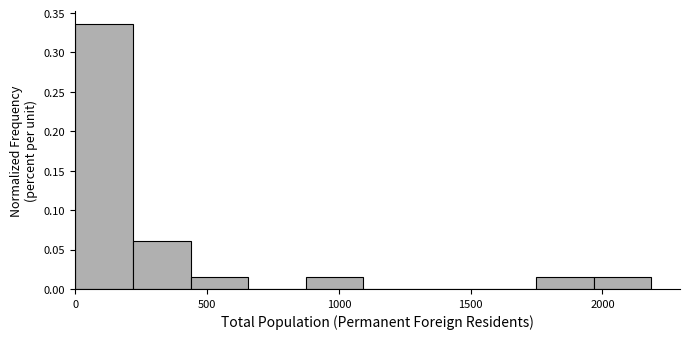

What is the height of the bar covering 200 to 450 on the x-axis? Neither the bar edges nor the heights are printed on the chart, so give them approximately, as read against the axes.

0.060